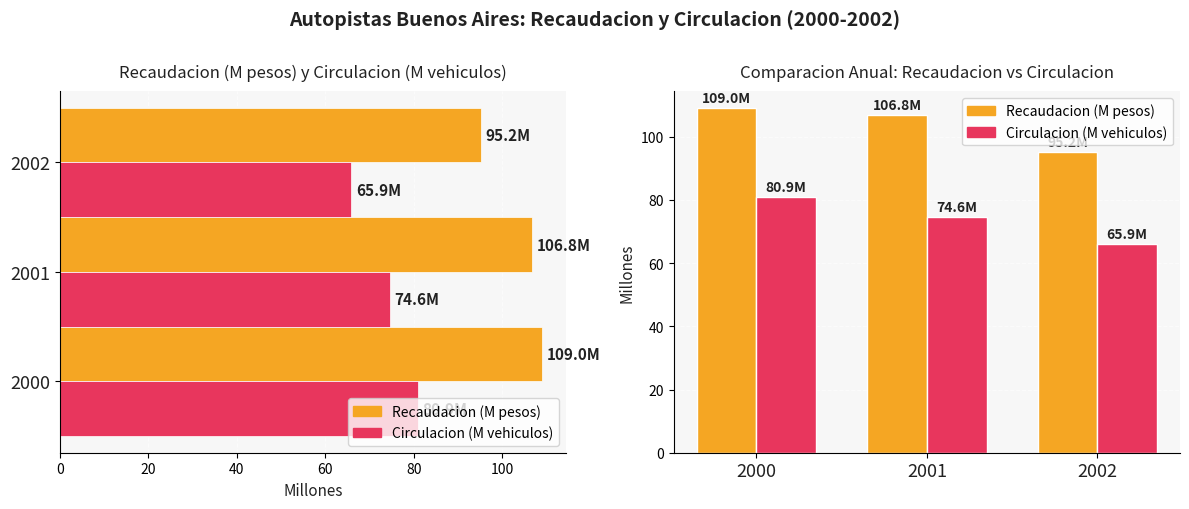

Reading left to right, list all the values displayed in this chart.

Recaudacion (M pesos): 0=109.0	20=106.8	40=95.2
Circulacion (M vehiculos): 0=80.9	20=74.6	40=65.9